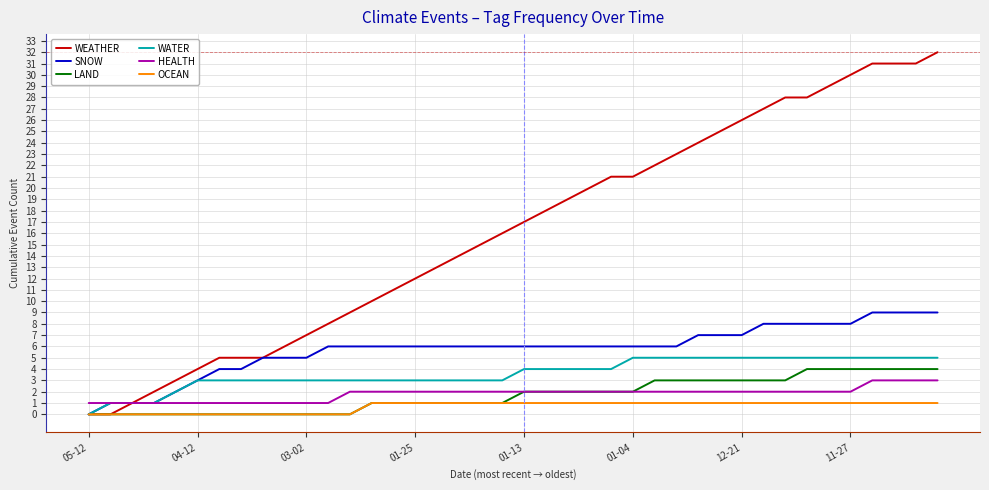

Which series has the widest spread of values?

WEATHER